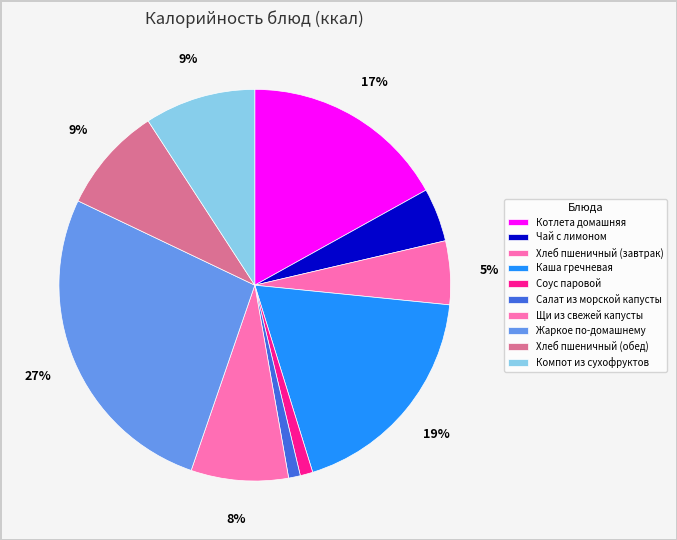

How many segments does this pie chart have?

10